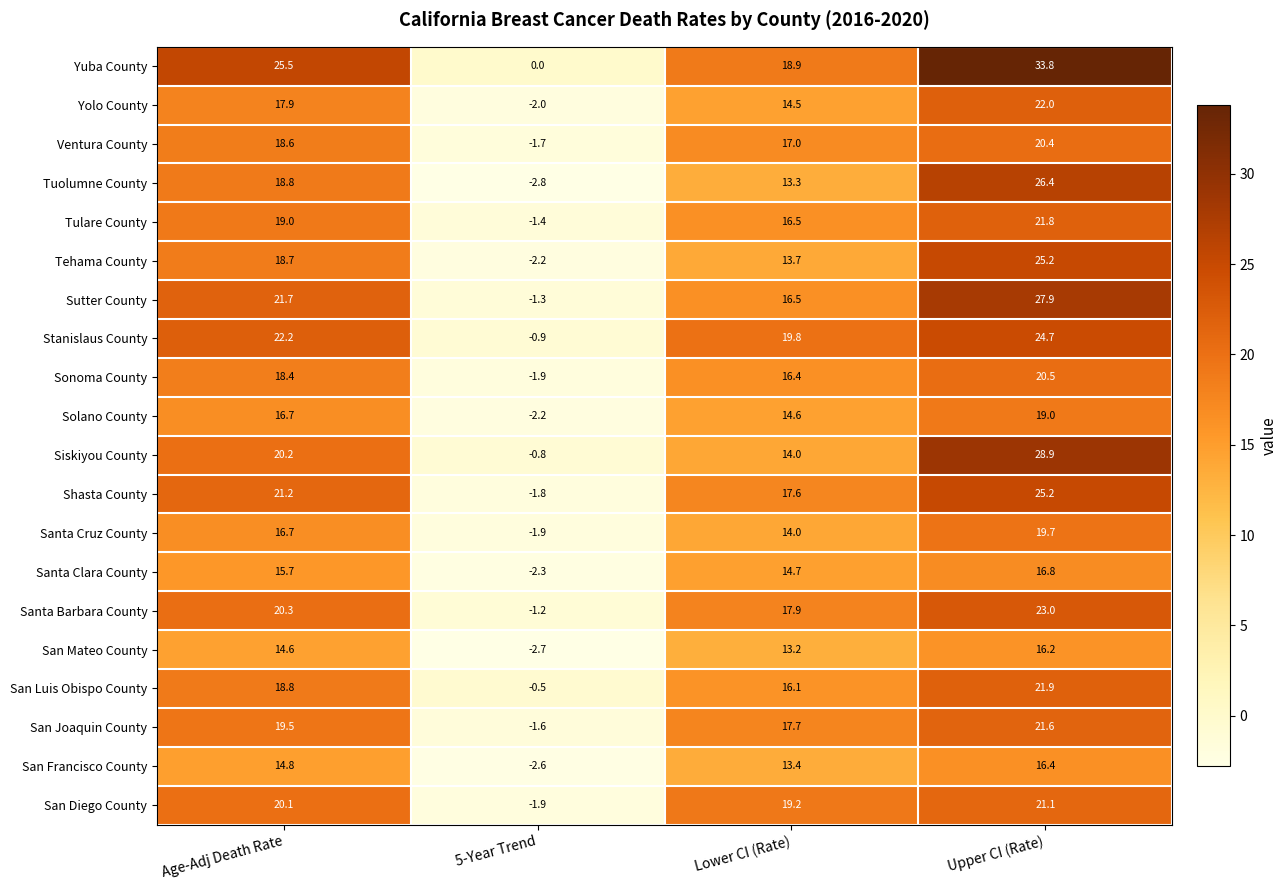

What is the average value of the Santa Clara County series?

11.2